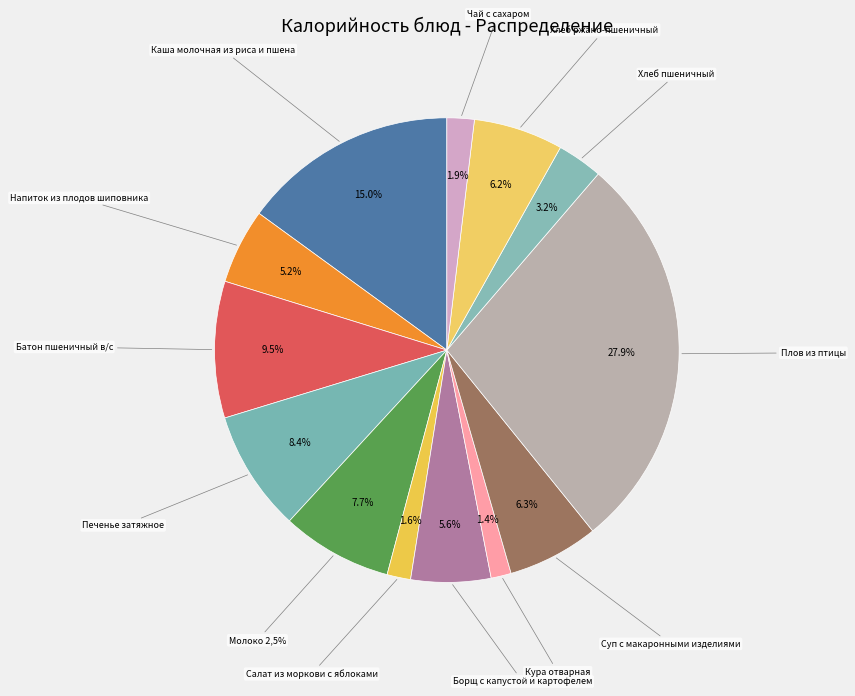

Which category has the biggest portion of the pie?

Плов из птицы